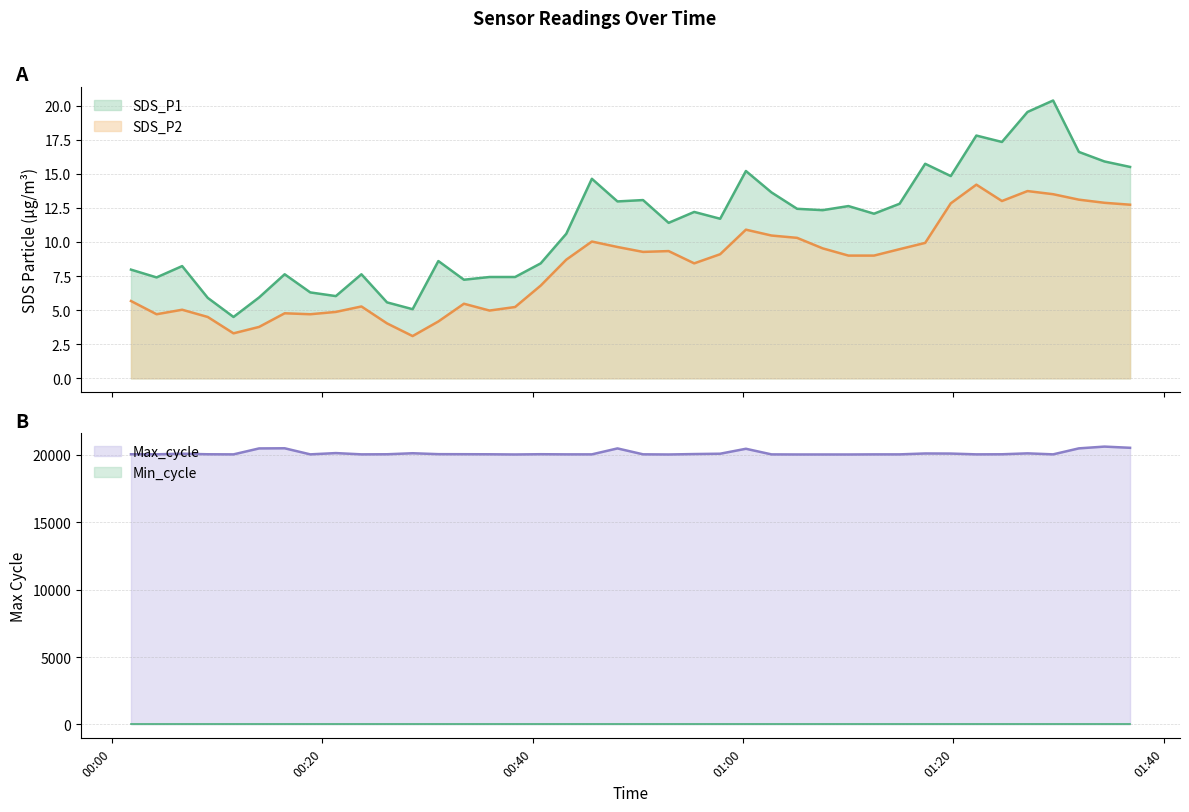

What is the difference between the second highest and second lowest values in the Max_cycle series?

496.0